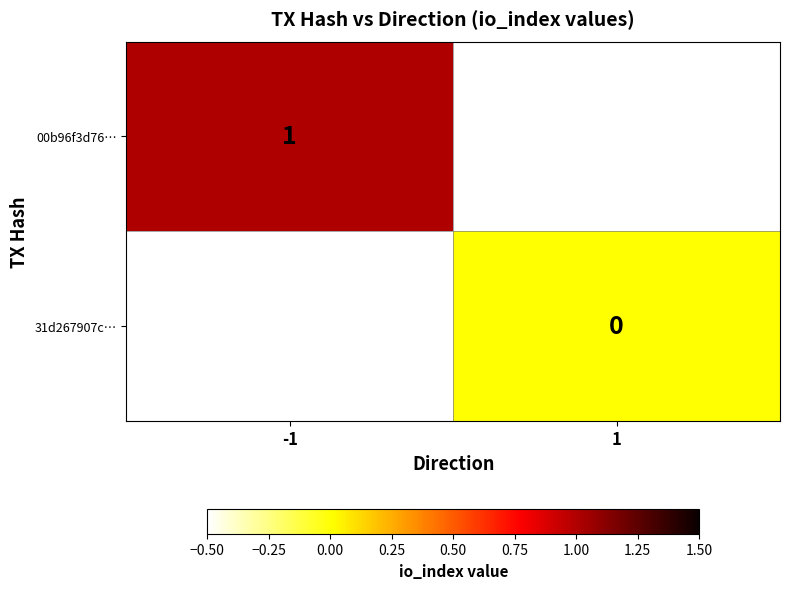

Is it true that 00b96f3d76… equals 1 at -1?

True